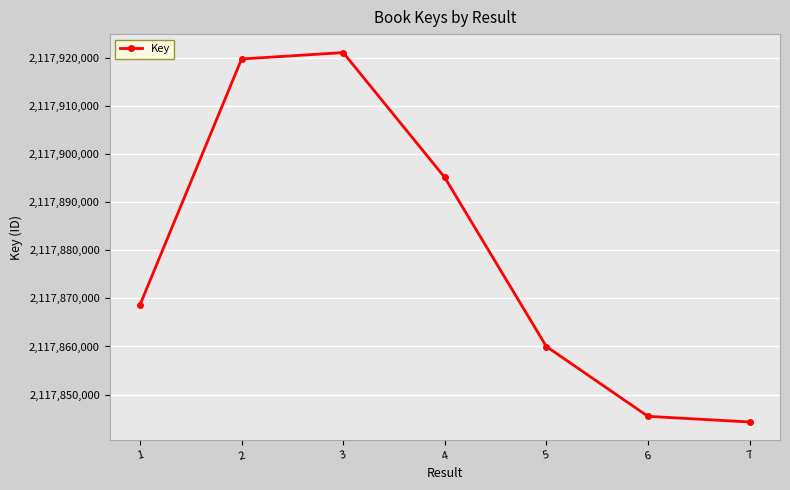

How many interior local peaks (higher than both neighbors) does the data have?

1